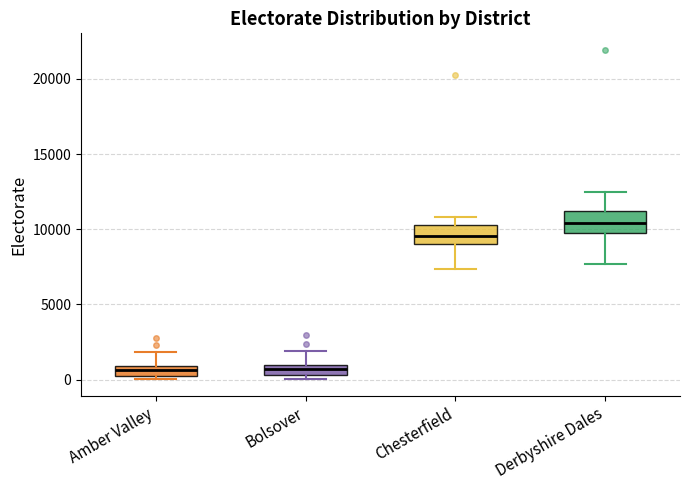

Where does the median line of the box for Derbyshire Dales sit on the y-axis? The values are not printed on the chart, so give them approximately, as read against the axis.

10500